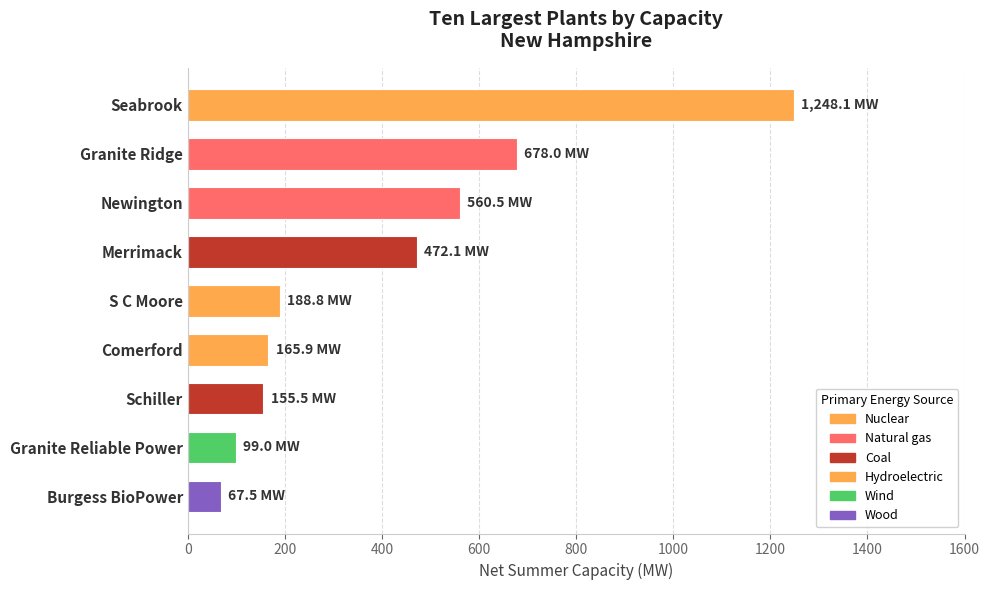

Count the number of data series in this chart.

1